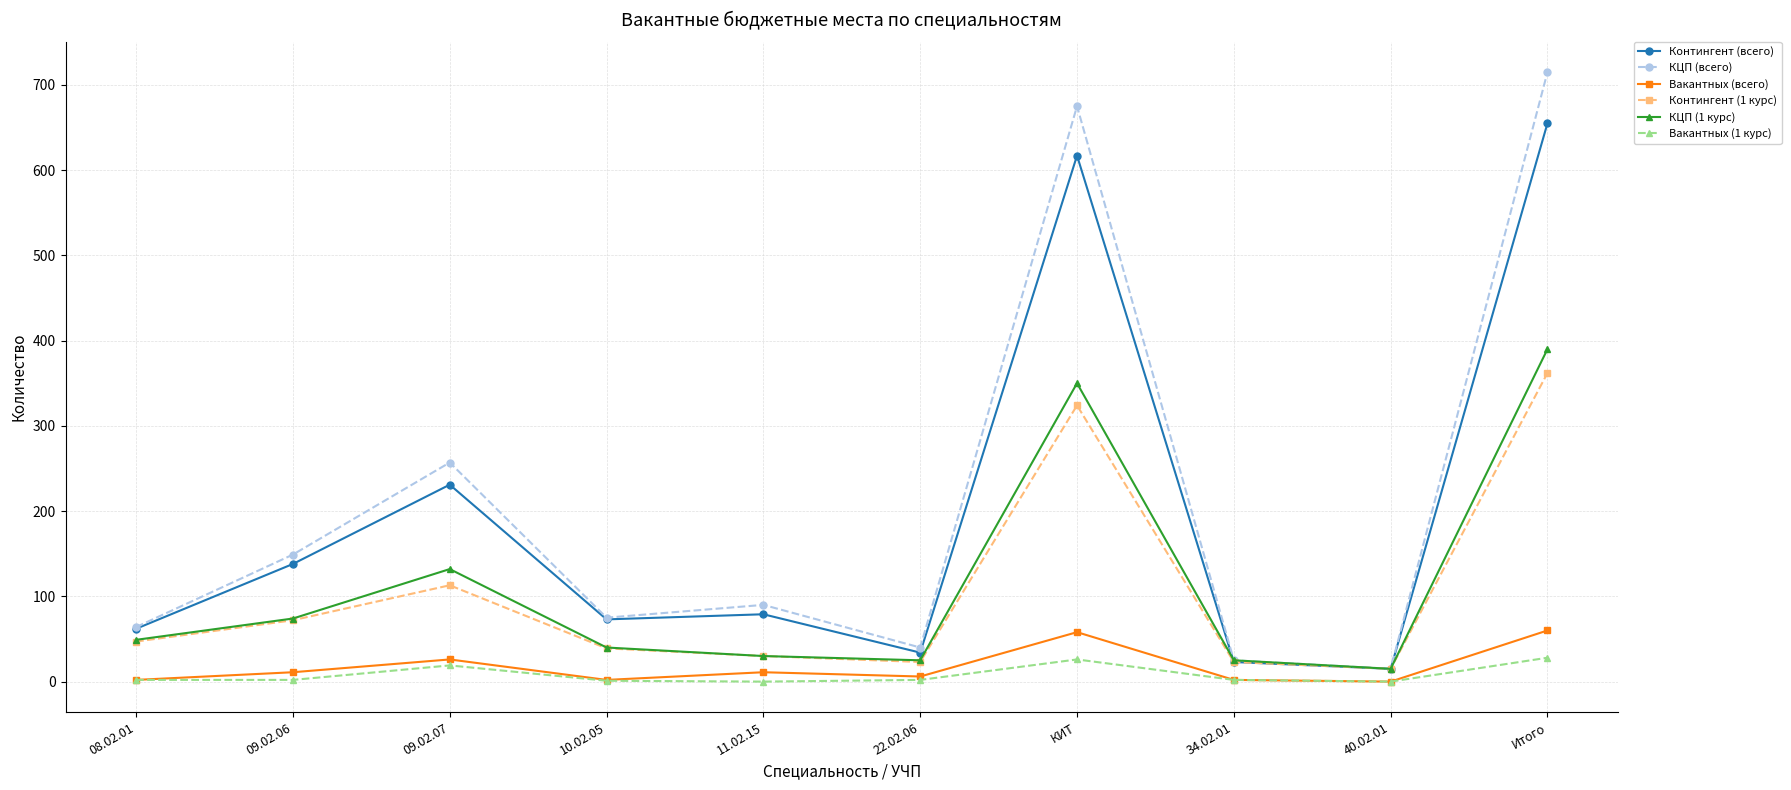

The value of КЦП (всего) at 08.02.01 is 92. True or false?

False